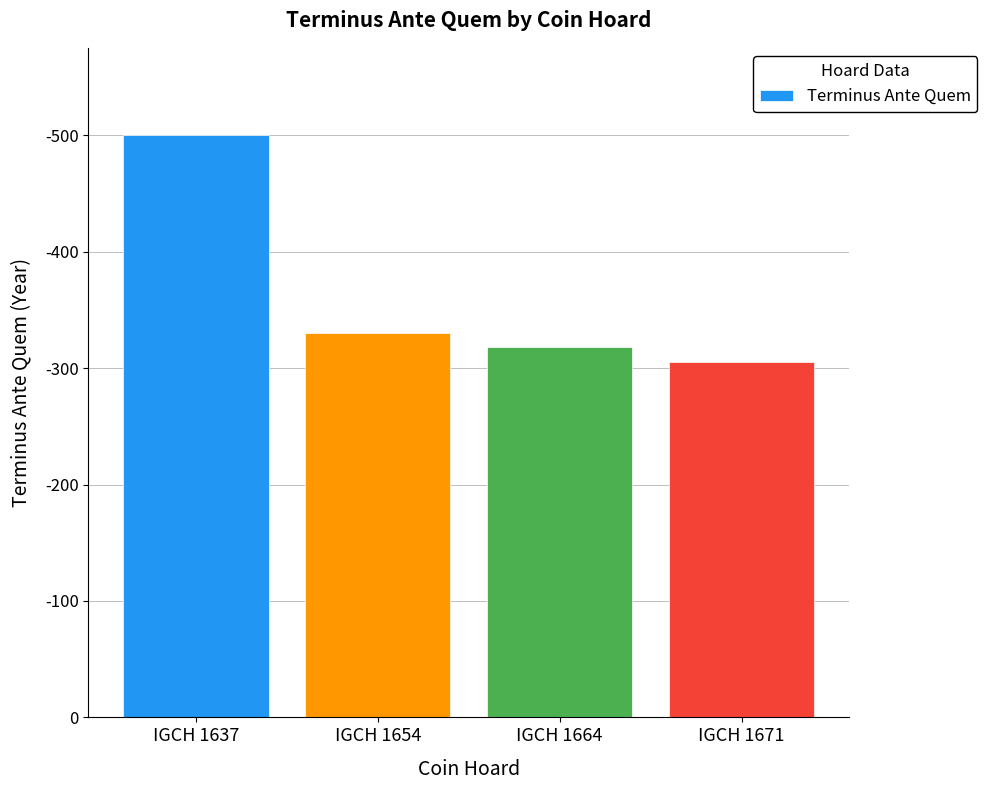

Where is the data nearest to the value 402?

IGCH 1654